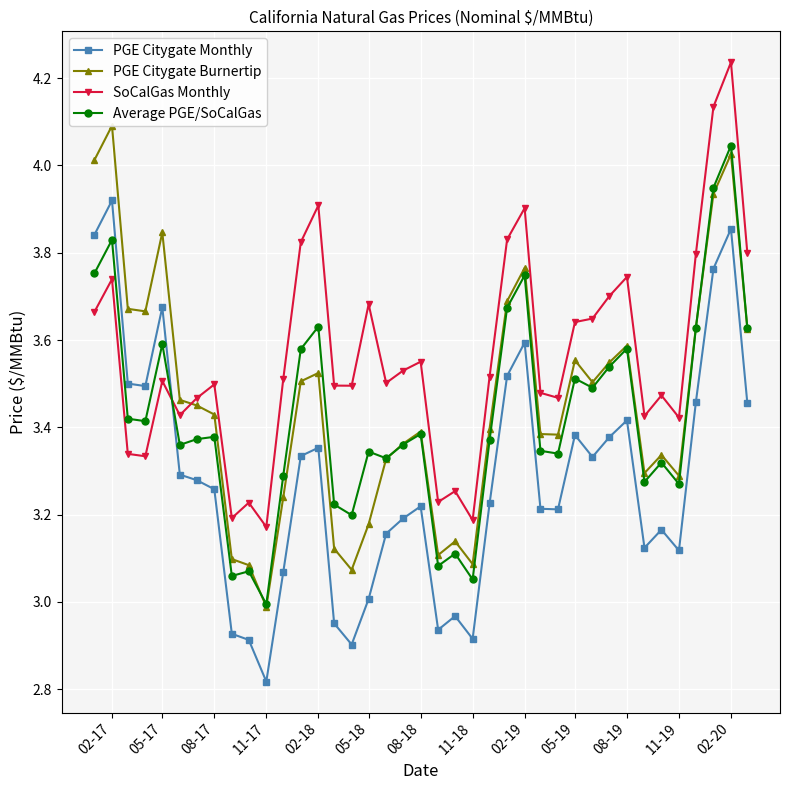

True or false: PGE Citygate Monthly has more than 0 points higher than both neighbors.

True